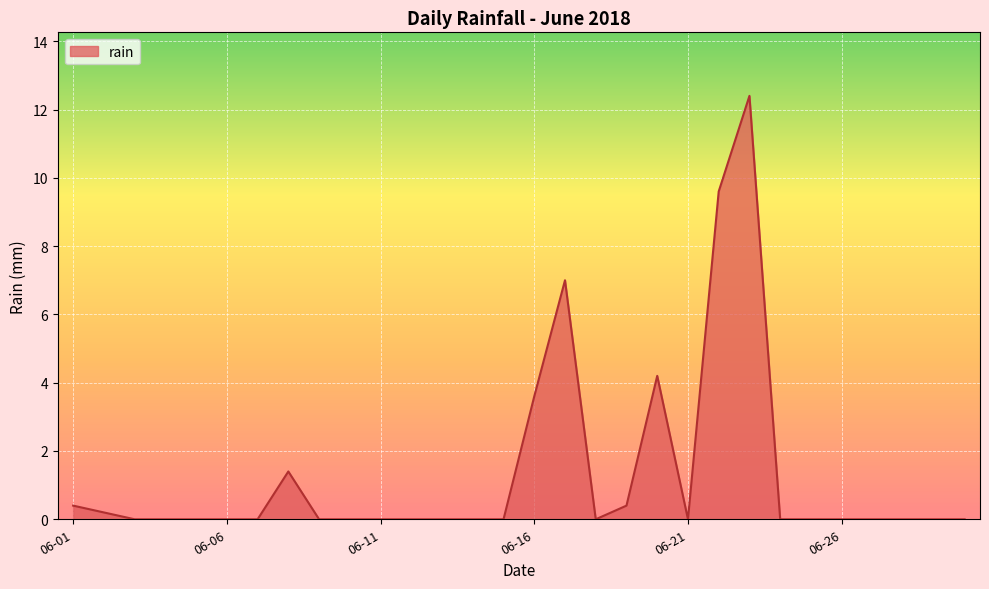

What is the greatest value displayed?

12.4